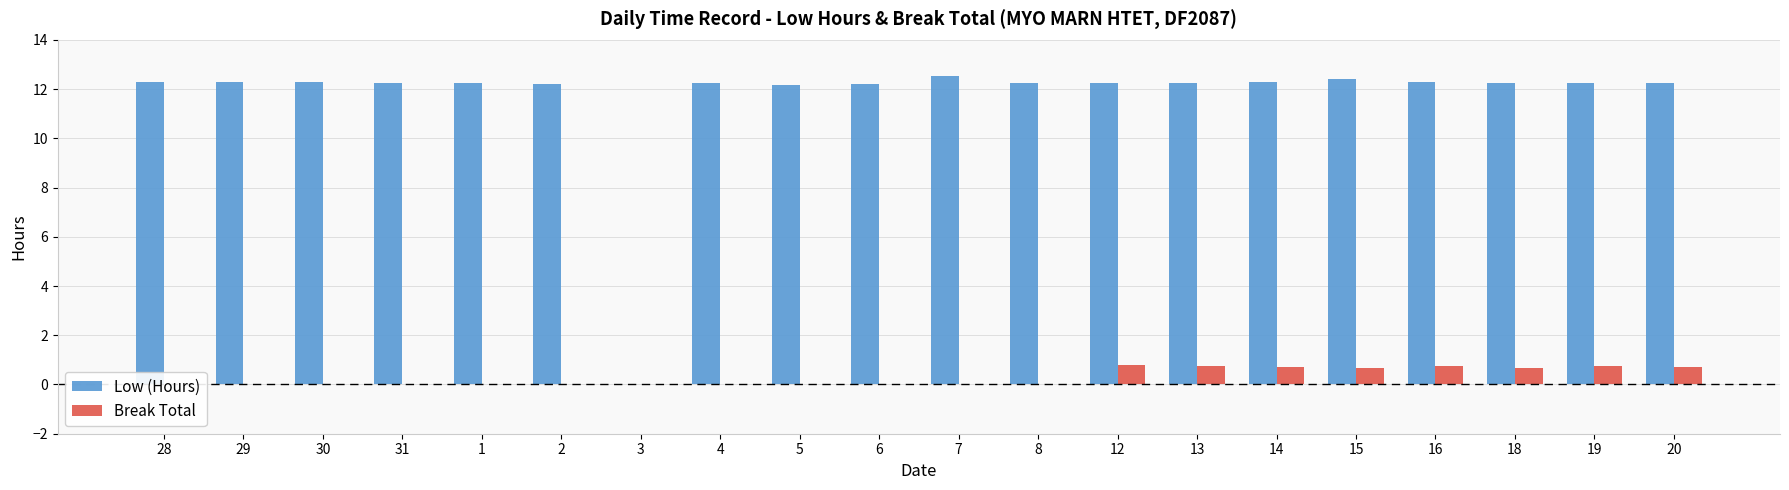

What is the value of the Low (Hours) bar at the 13th from the left?

12.2